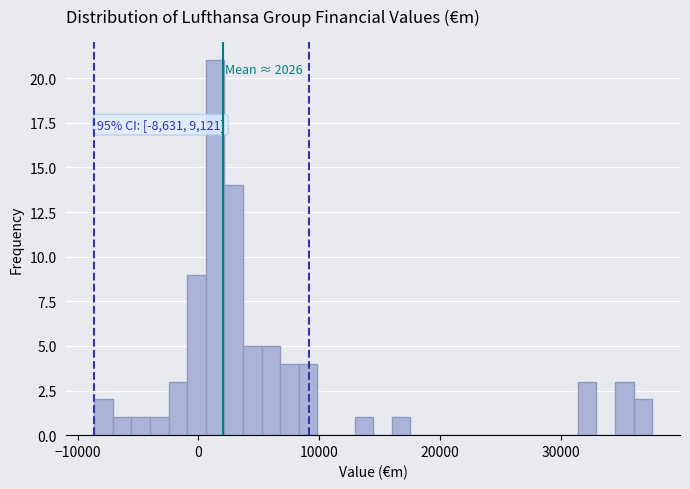

Read against the x-axis, roughly where is the centre of the tallest bar?

1000